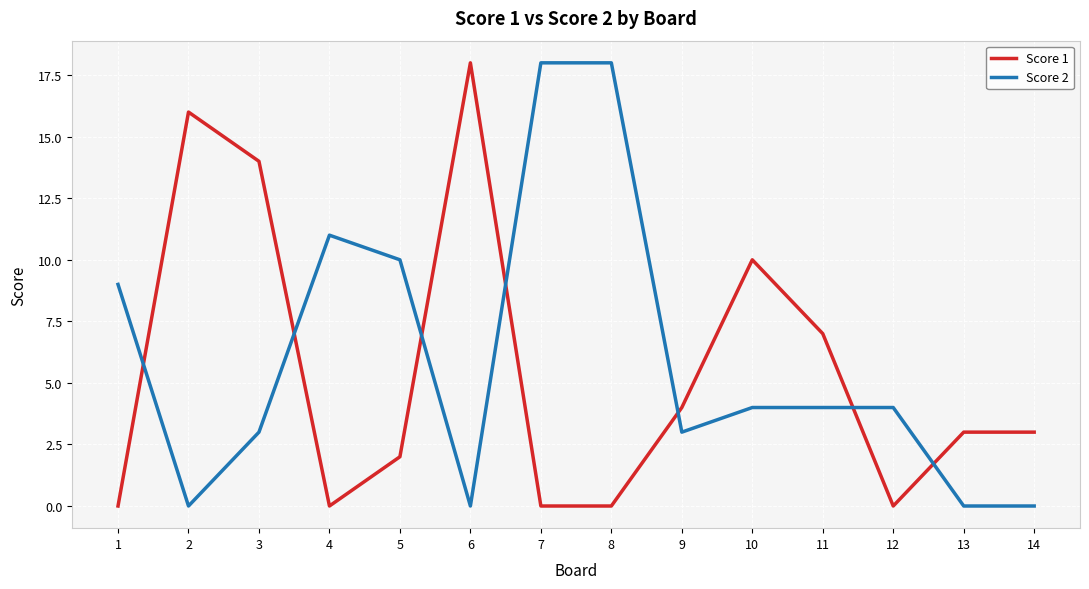

What is the sum of all Score 2 values?

84